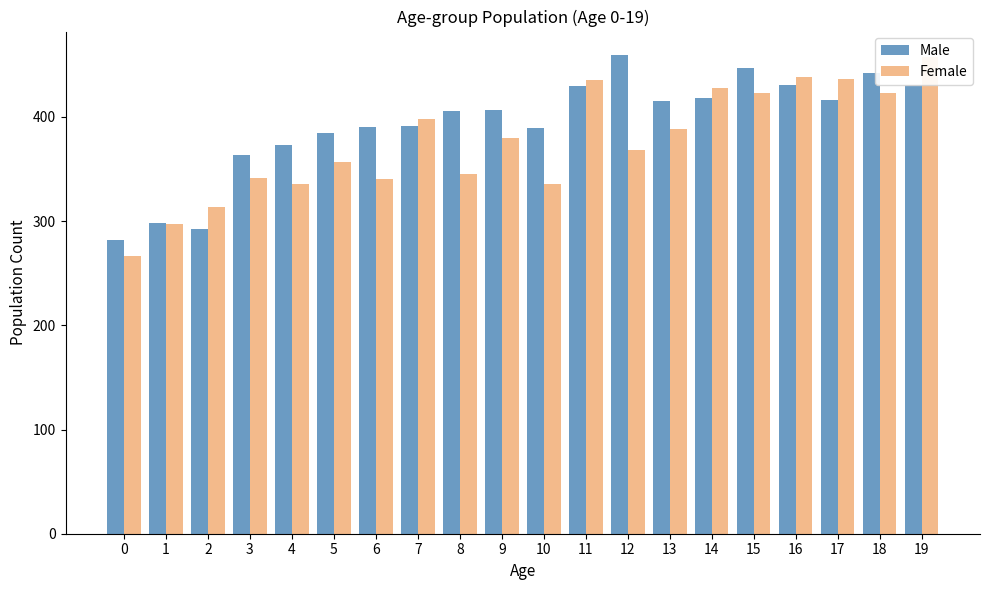

What is the difference between the second highest and second lowest values in the Female series?

141